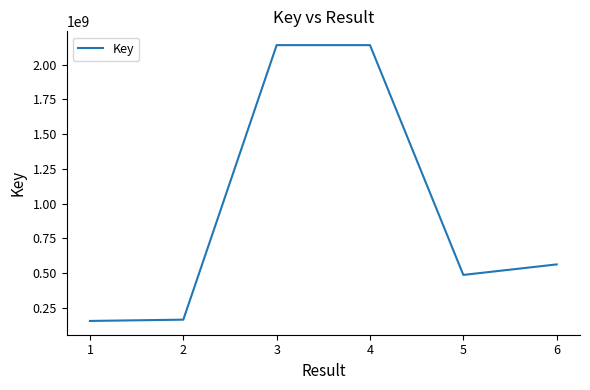

What is the difference between the second highest and minimum values?

1986156587